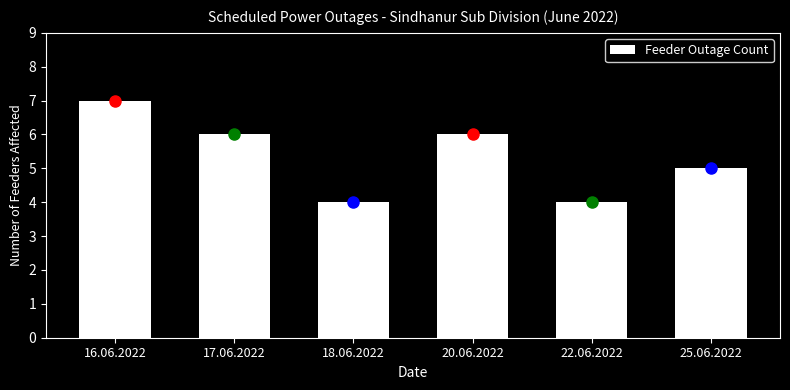

Reading left to right, what are all the values shown in this chart?

16.06.2022=7	17.06.2022=6	18.06.2022=4	20.06.2022=6	22.06.2022=4	25.06.2022=5